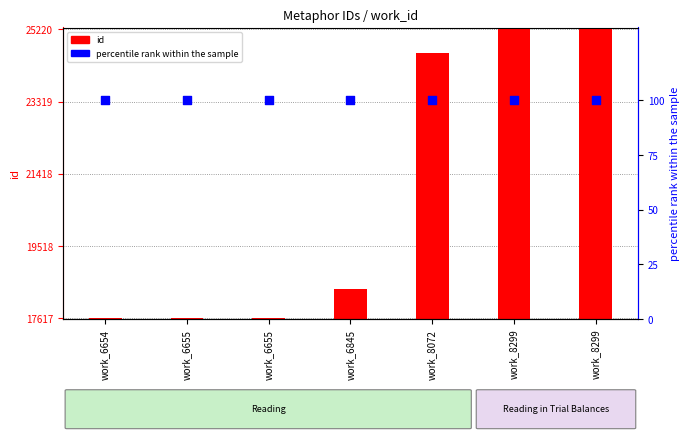

Is the value of id at work_6845 greater than the value of percentile rank within the sample at work_6654?

Yes